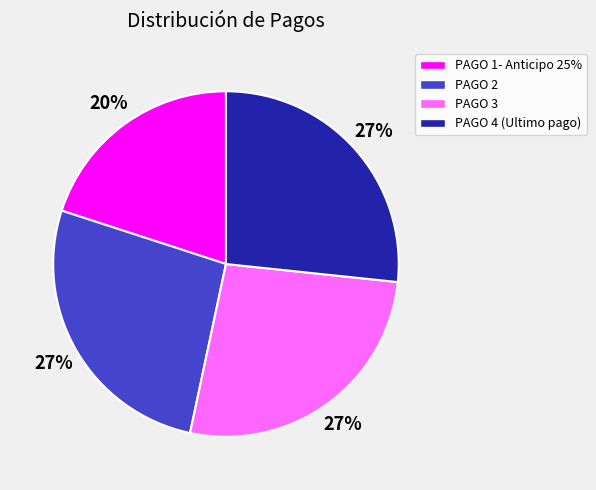

Which slice is the smallest?

PAGO 1- Anticipo 25%